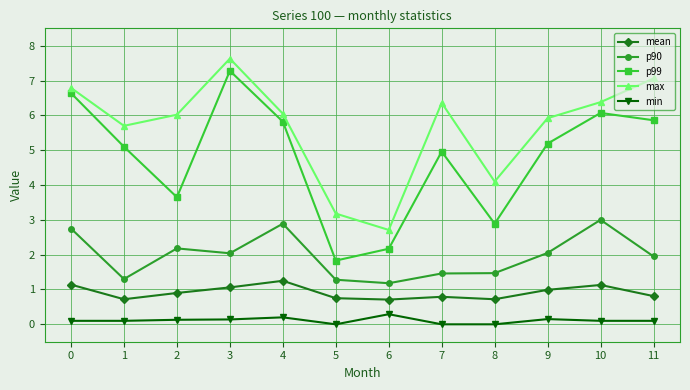

Is it true that p90 equals 0.8 at 2?

False